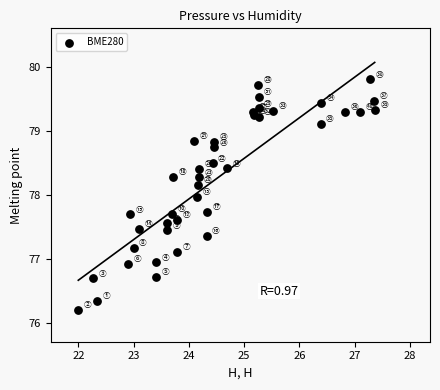

What is the range of Y values (max minus min)?

3.6